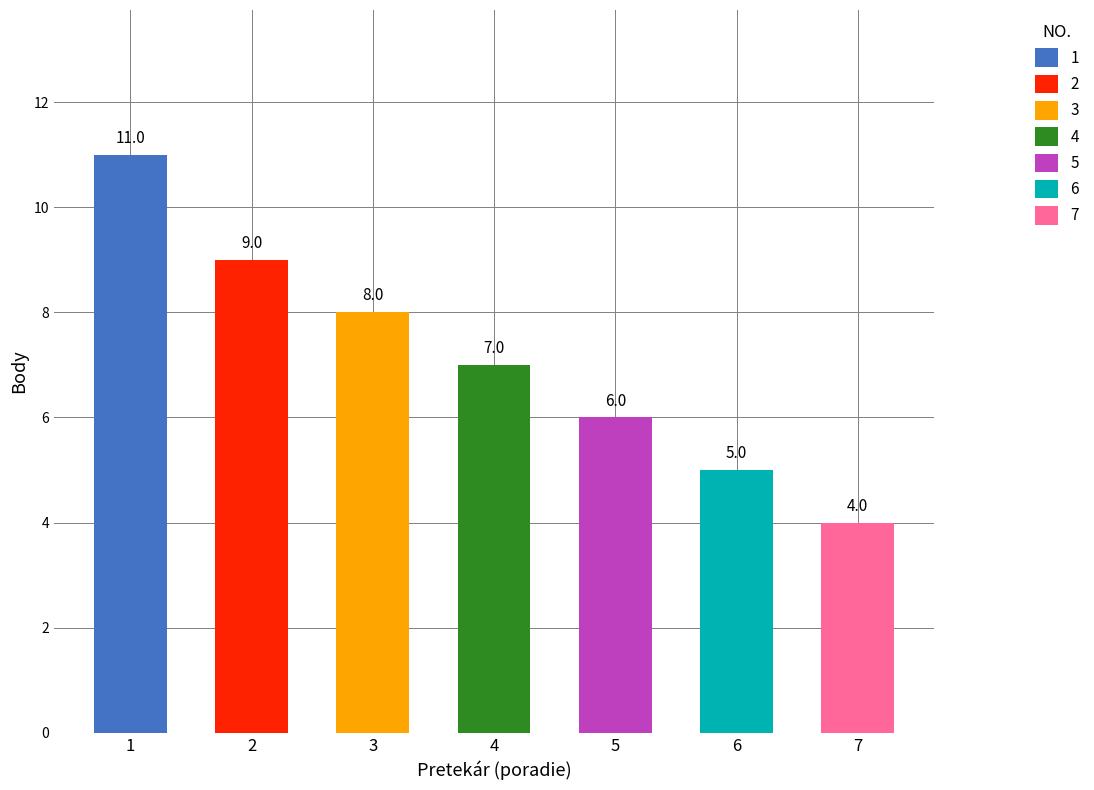

List the labels in order of value, largest first.

1, 2, 3, 4, 5, 6, 7